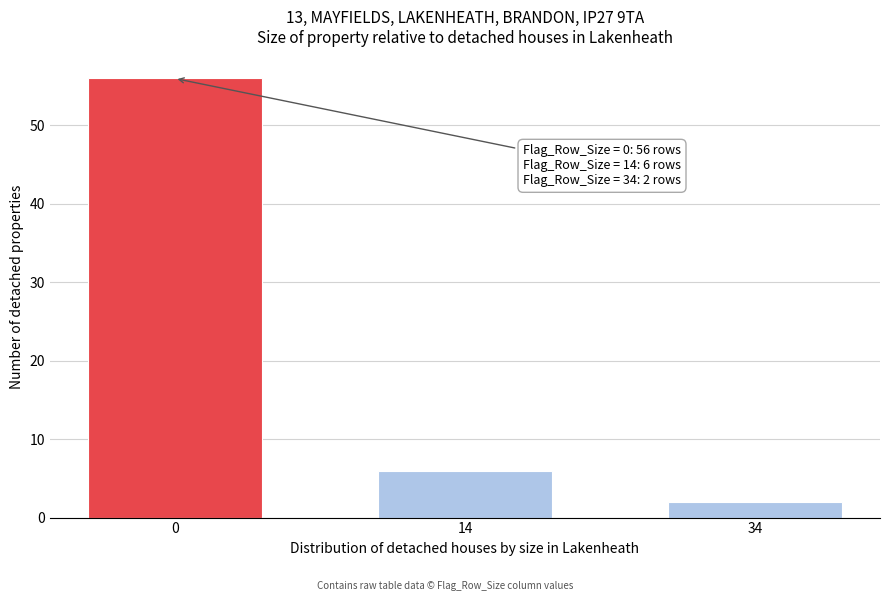

Reading right to left, transcribe all the data shown in this chart.

2	6	56